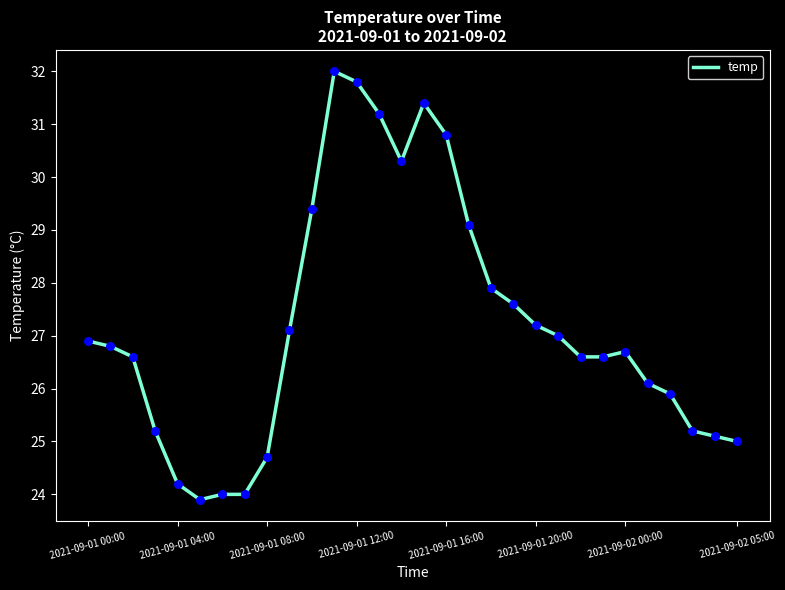

What is the smallest value displayed?

23.9